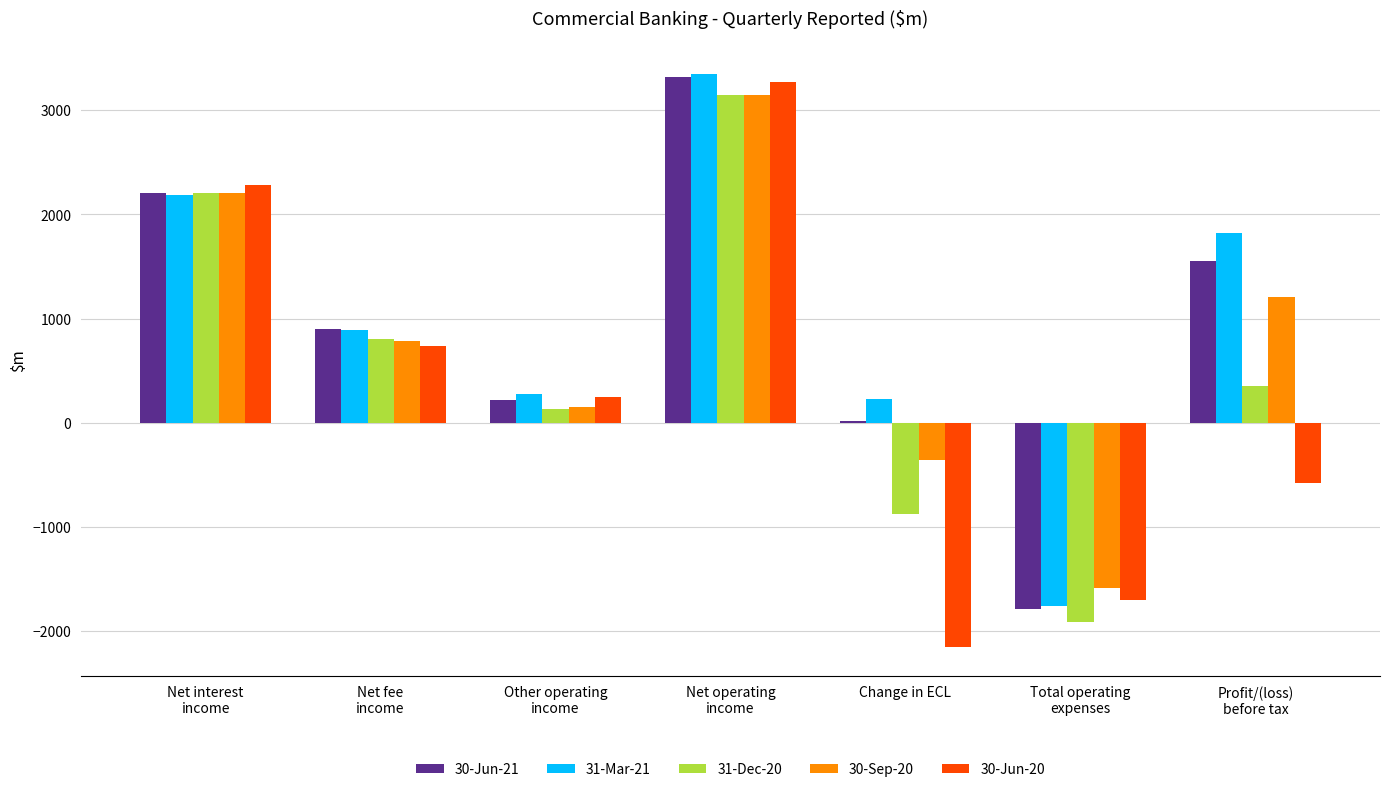

Reading left to right, what are all the values shown in this chart?

30-Jun-21: Net interest
income=2204	Net fee
income=898	Other operating
income=219	Net operating
income=3321	Change in ECL=19	Total operating
expenses=-1785	Profit/(loss)
before tax=1555
31-Mar-21: Net interest
income=2182	Net fee
income=888	Other operating
income=279	Net operating
income=3349	Change in ECL=230	Total operating
expenses=-1759	Profit/(loss)
before tax=1821
31-Dec-20: Net interest
income=2210	Net fee
income=808	Other operating
income=128	Net operating
income=3146	Change in ECL=-874	Total operating
expenses=-1916	Profit/(loss)
before tax=355
30-Sep-20: Net interest
income=2208	Net fee
income=787	Other operating
income=153	Net operating
income=3148	Change in ECL=-354	Total operating
expenses=-1587	Profit/(loss)
before tax=1207
30-Jun-20: Net interest
income=2287	Net fee
income=734	Other operating
income=246	Net operating
income=3267	Change in ECL=-2151	Total operating
expenses=-1698	Profit/(loss)
before tax=-582